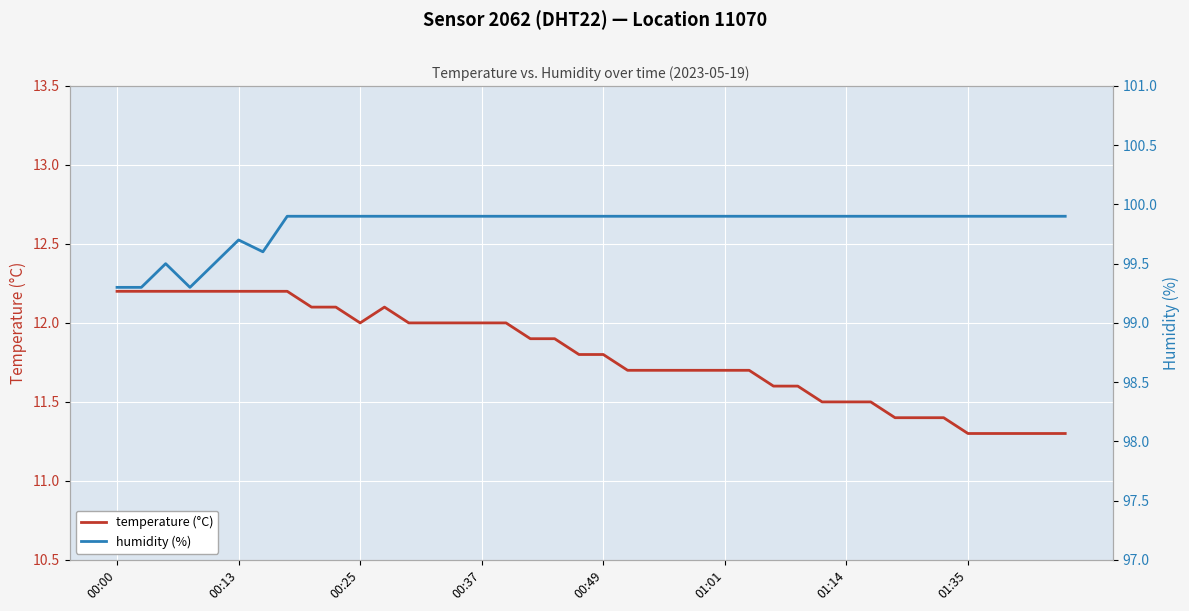

What position from the right is 8?

32